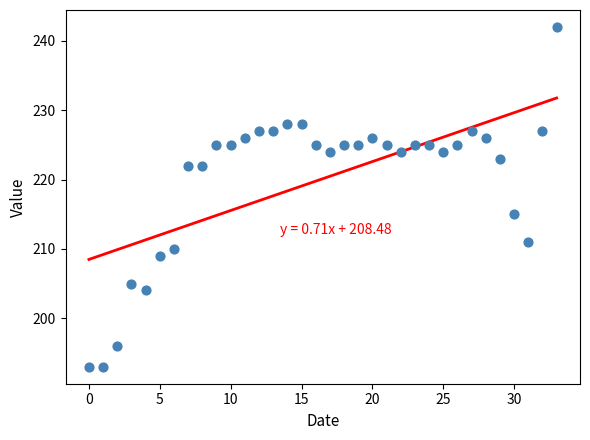

What Y value in the scatter plot is closest to 217?

215